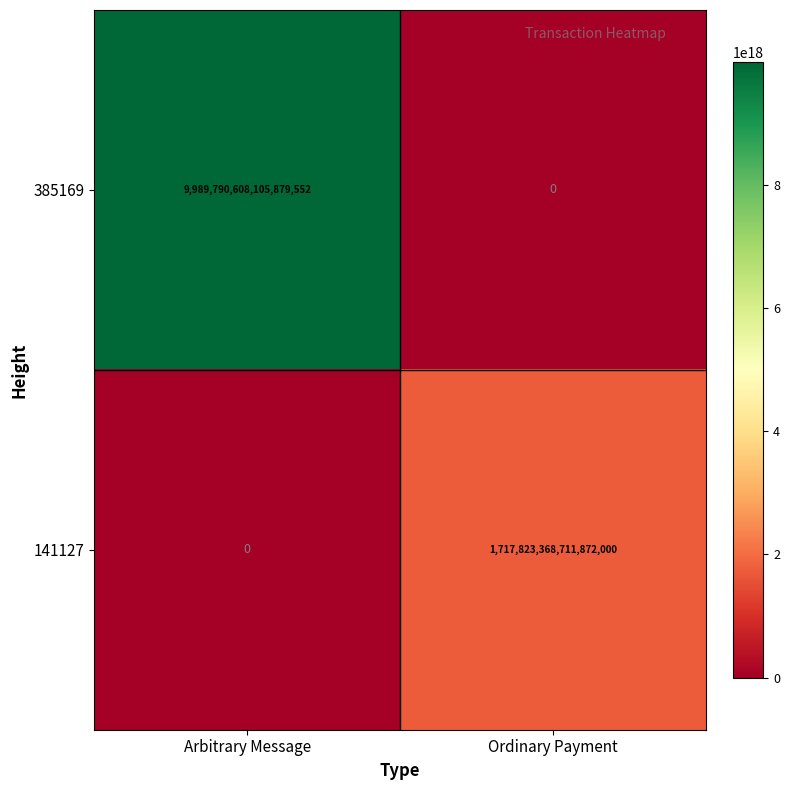

Count the number of categories in the chart.

2